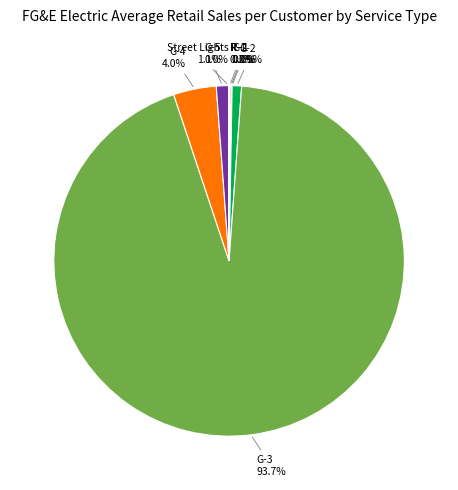

What is the largest slice in the pie chart?

G-3